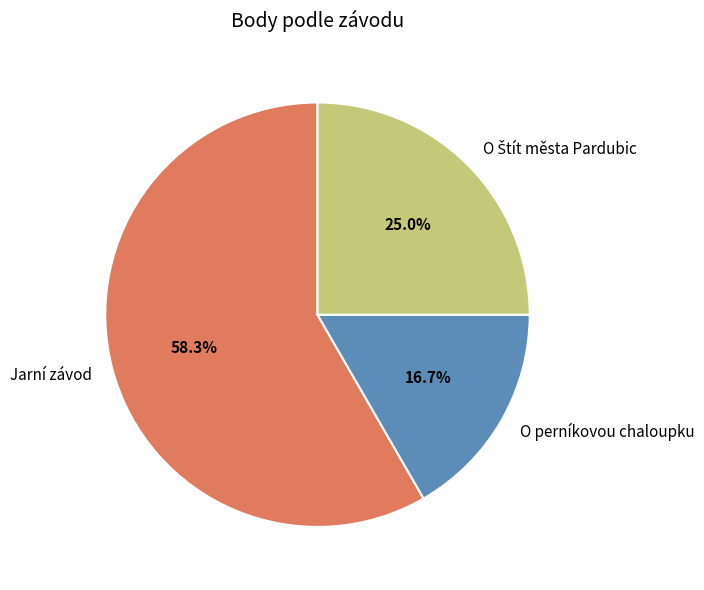

Between O perníkovou chaloupku and Jarní závod, which is larger?

Jarní závod